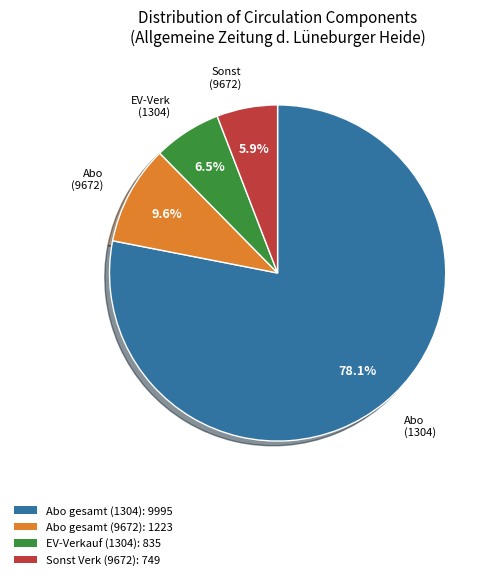

Is it true that Abo gesamt (9672) is 10% of the pie?

True